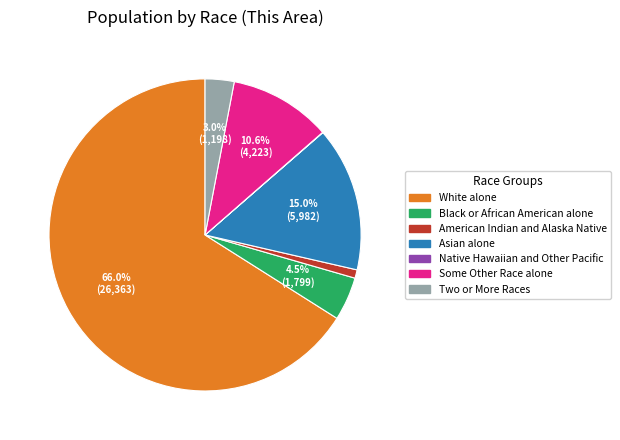

Does Black or African American alone represent more than half of the total?

No